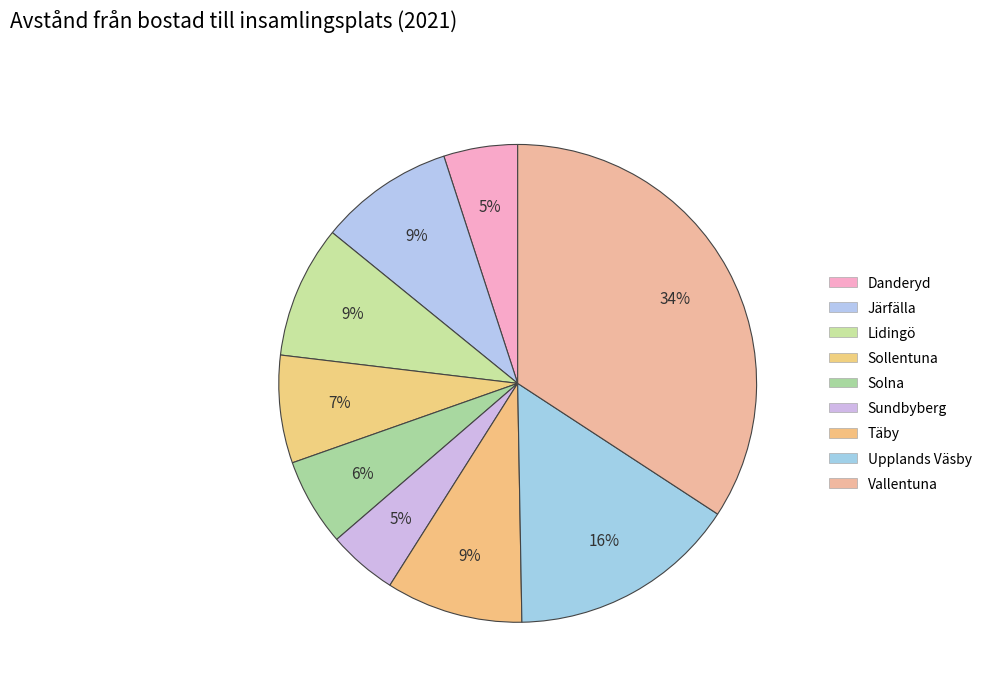

What percentage is the Upplands Väsby slice, to the nearest percent?

16%